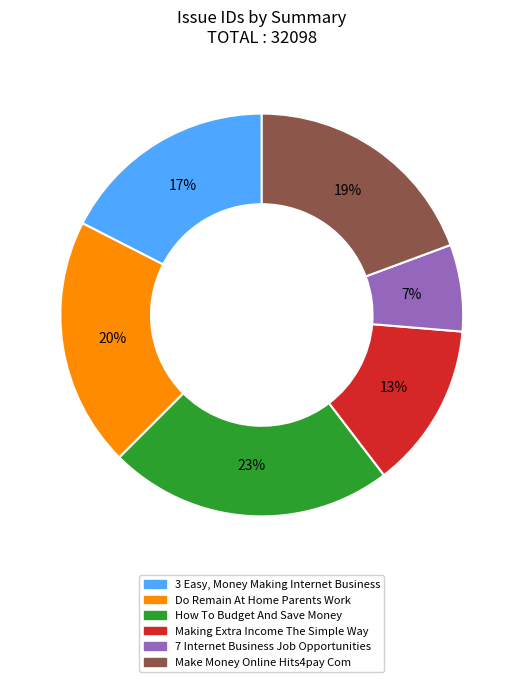

Between 3 Easy, Money Making Internet Business and Making Extra Income The Simple Way, which is larger?

3 Easy, Money Making Internet Business